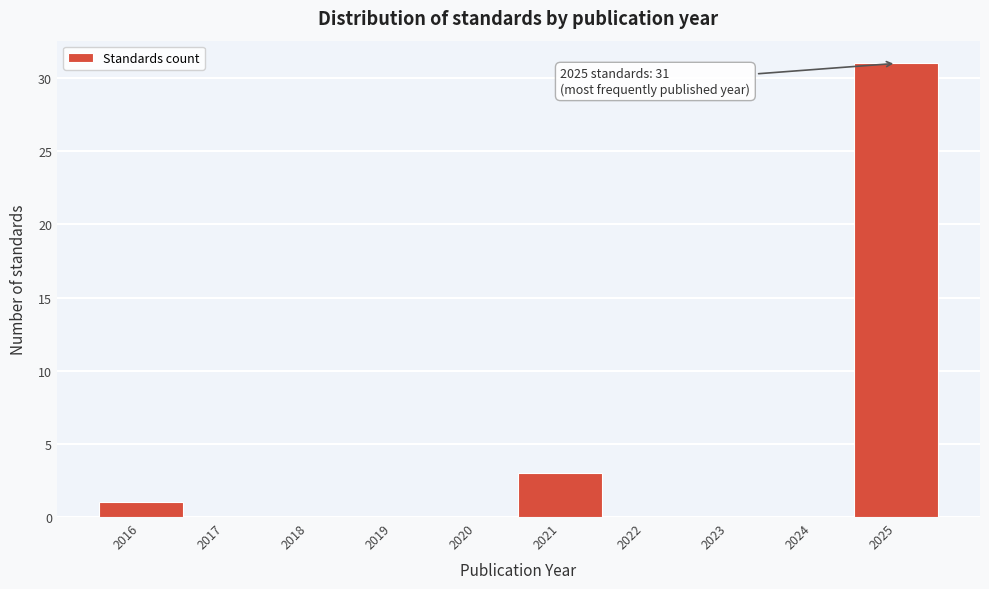

Reading right to left, what are all the values shown in this chart?

2025=31	2024=0	2023=0	2022=0	2021=3	2020=0	2019=0	2018=0	2017=0	2016=1